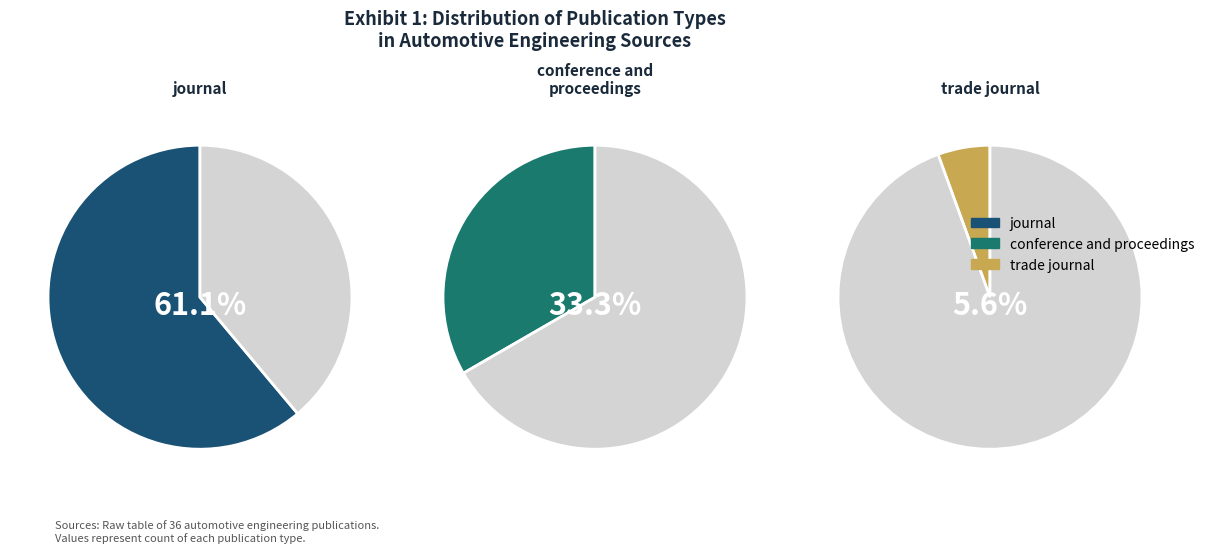

Count the number of slices in the pie.

3